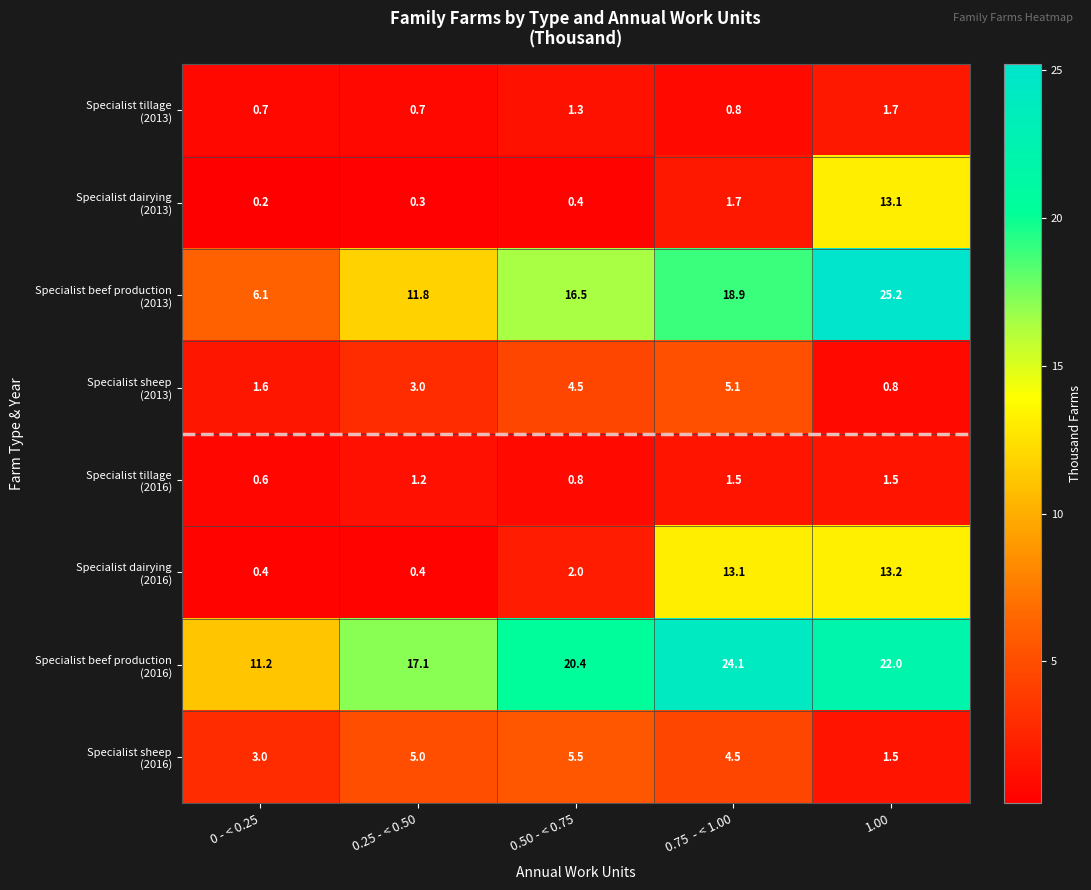

Which category has the highest value across all series?

1.00